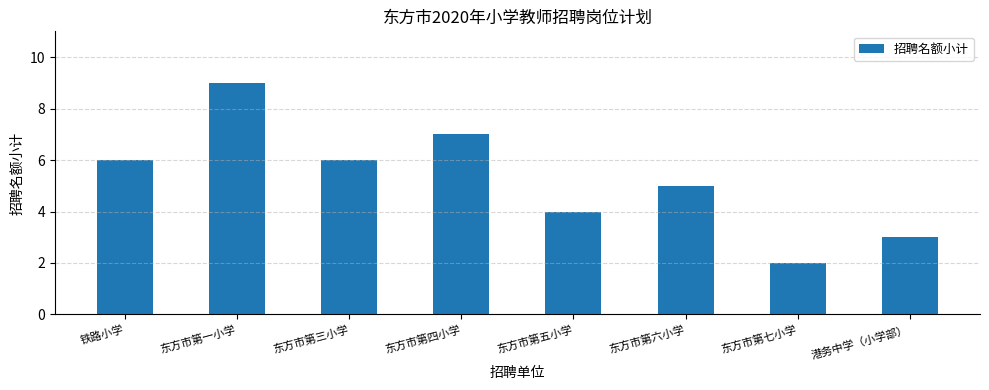

At which category does the chart reach its peak across all series?

东方市第一小学